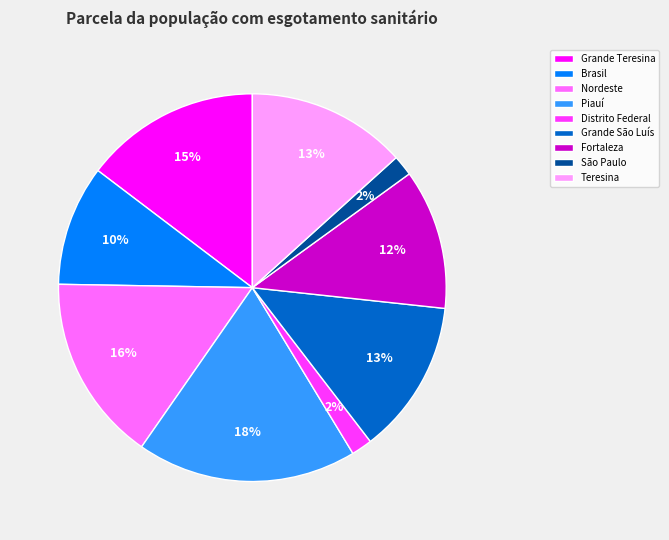

To the nearest percent, what portion does Grande São Luís represent?

13%